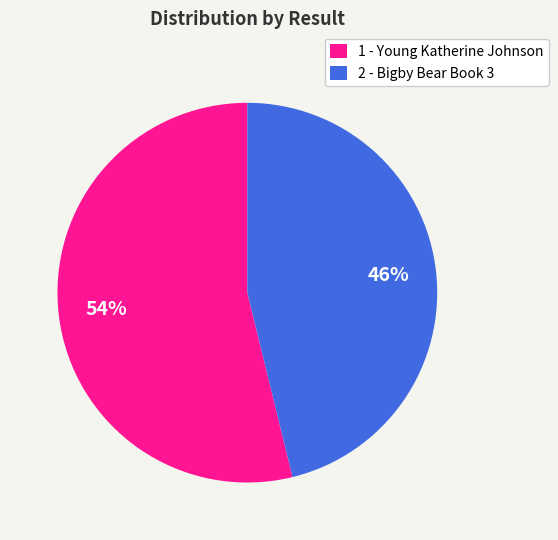

Is it true that 1 is 54% of the pie?

True